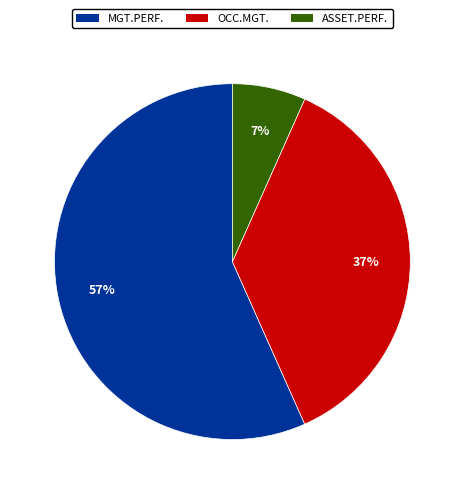

Is there a majority slice in this chart?

Yes